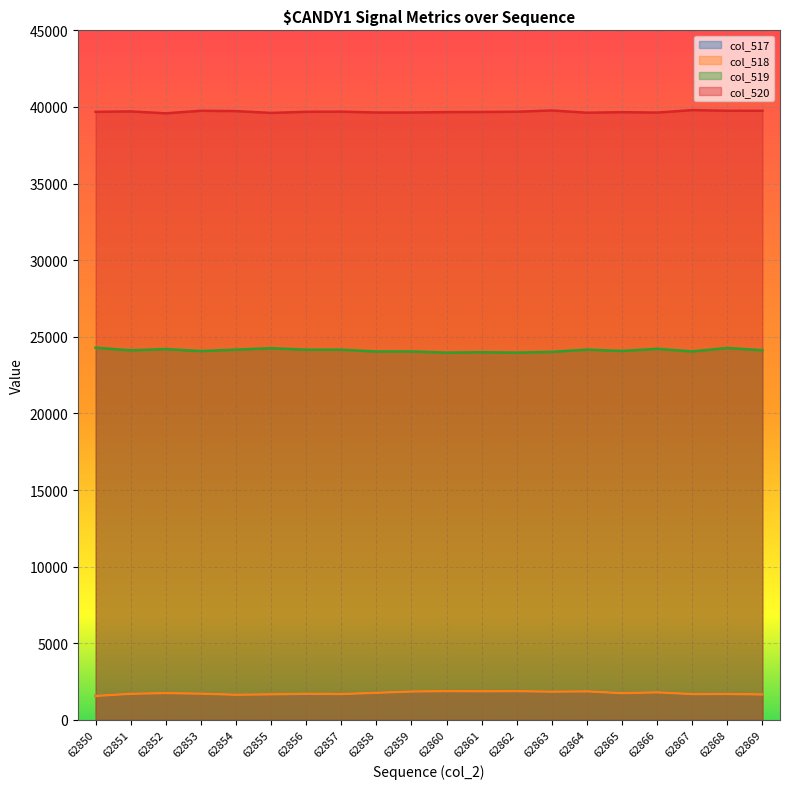

True or false: col_520 and col_519 intersect in this chart.

False